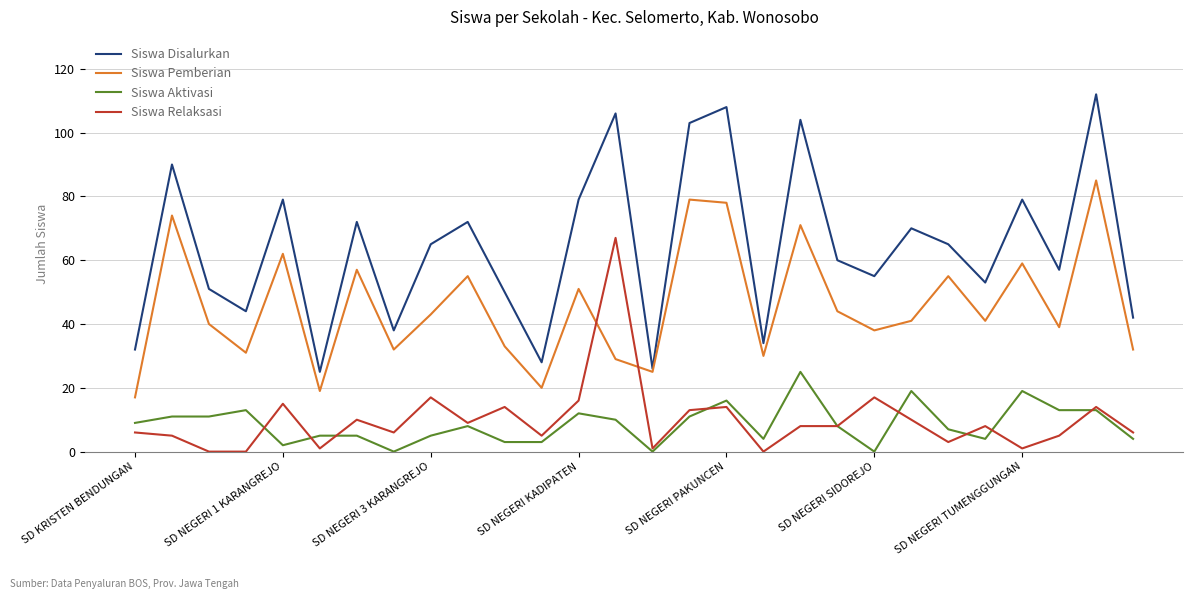

What is the minimum value for Siswa Disalurkan?

25